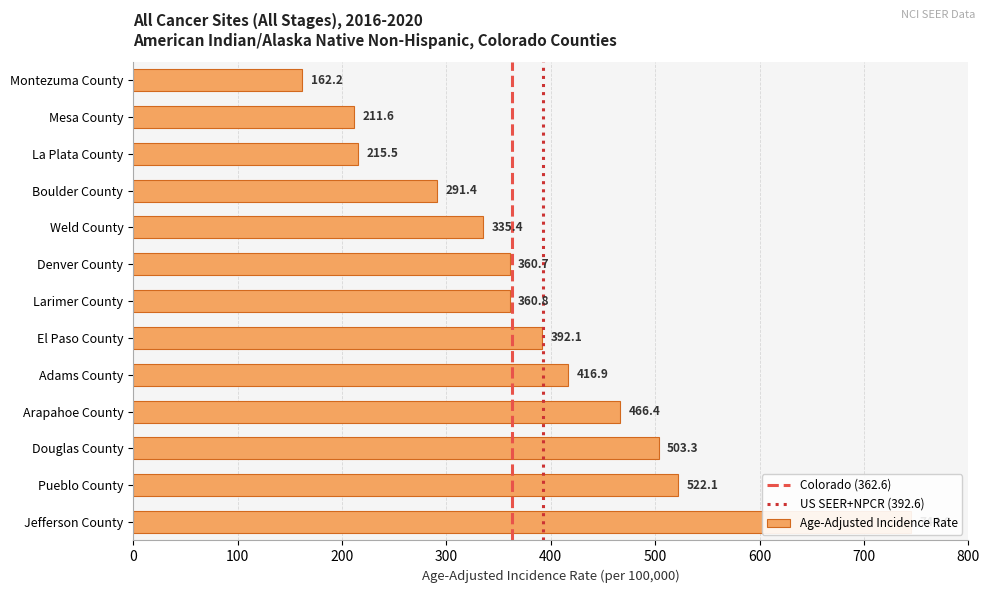

How many values are below 360?

5